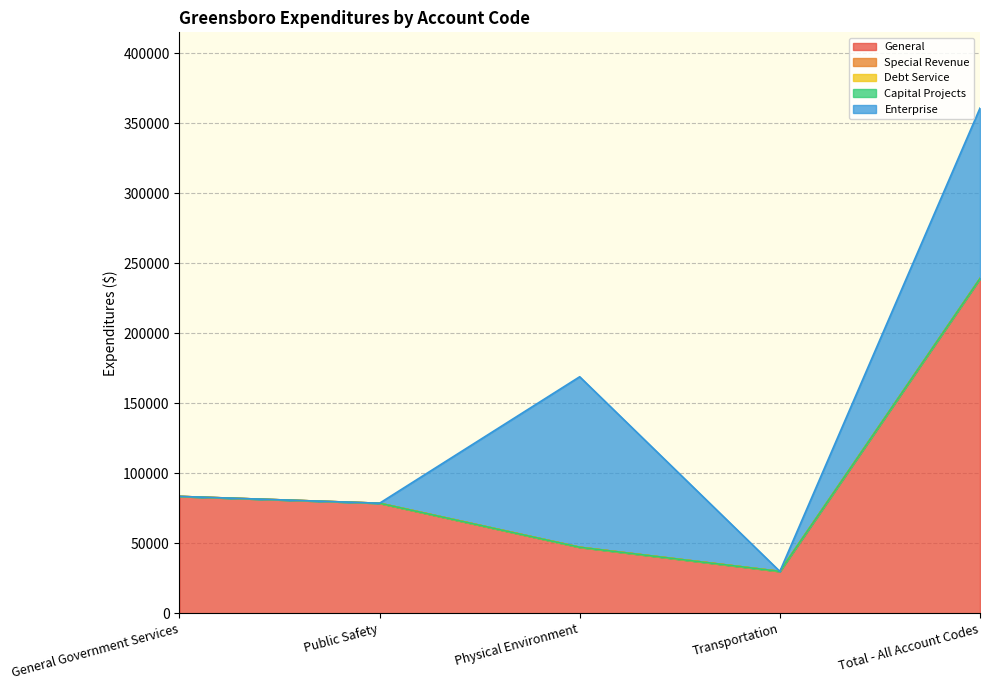

True or false: Debt Service and Special Revenue intersect in this chart.

False